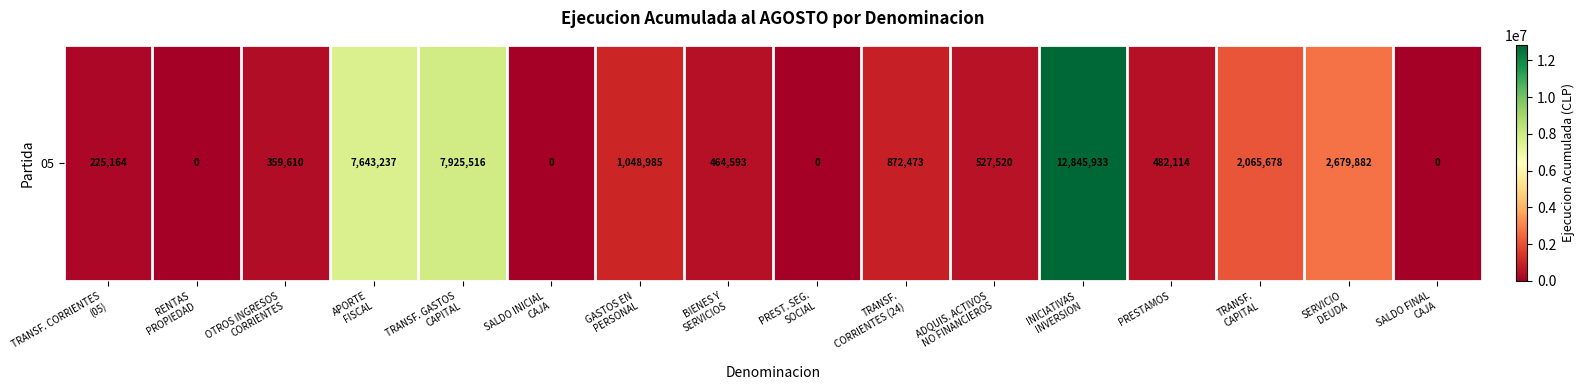

What is the change in value from RENTAS
PROPIEDAD to ADQUIS. ACTIVOS
NO FINANCIEROS?

+527520